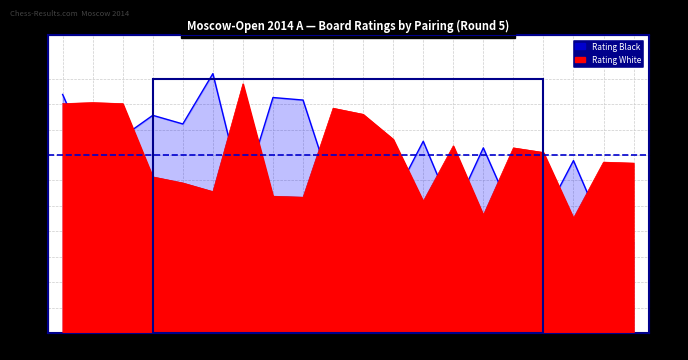

Reading left to right, what are all the values shown in this chart?

Rating White: 1=451	2=453	3=451	4=307	5=295	6=278	7=490	8=269	9=267	10=442	11=430	12=381	13=259	14=368	15=232	16=364	17=355	18=226	19=336	20=334
Rating Black: 1=469	2=334	3=386	4=428	5=411	6=510	7=271	8=463	9=458	10=277	11=268	12=263	13=377	14=236	15=364	16=230	17=226	18=339	19=202	20=178